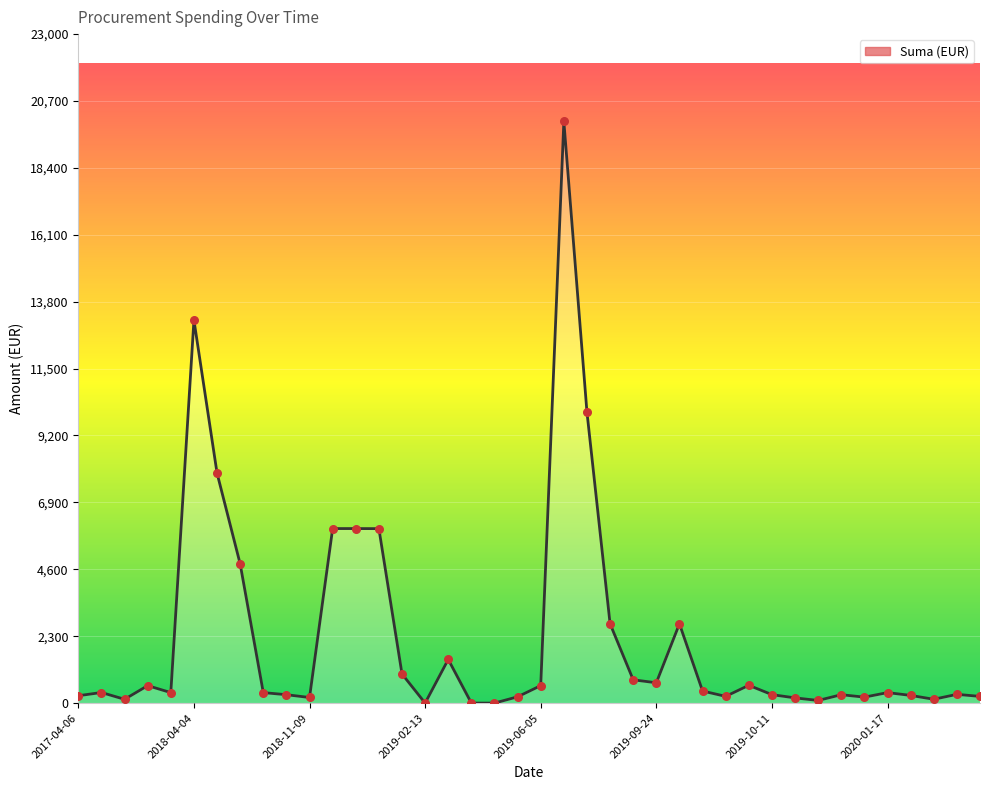

What is the difference between the maximum and minimum values?

20000.0